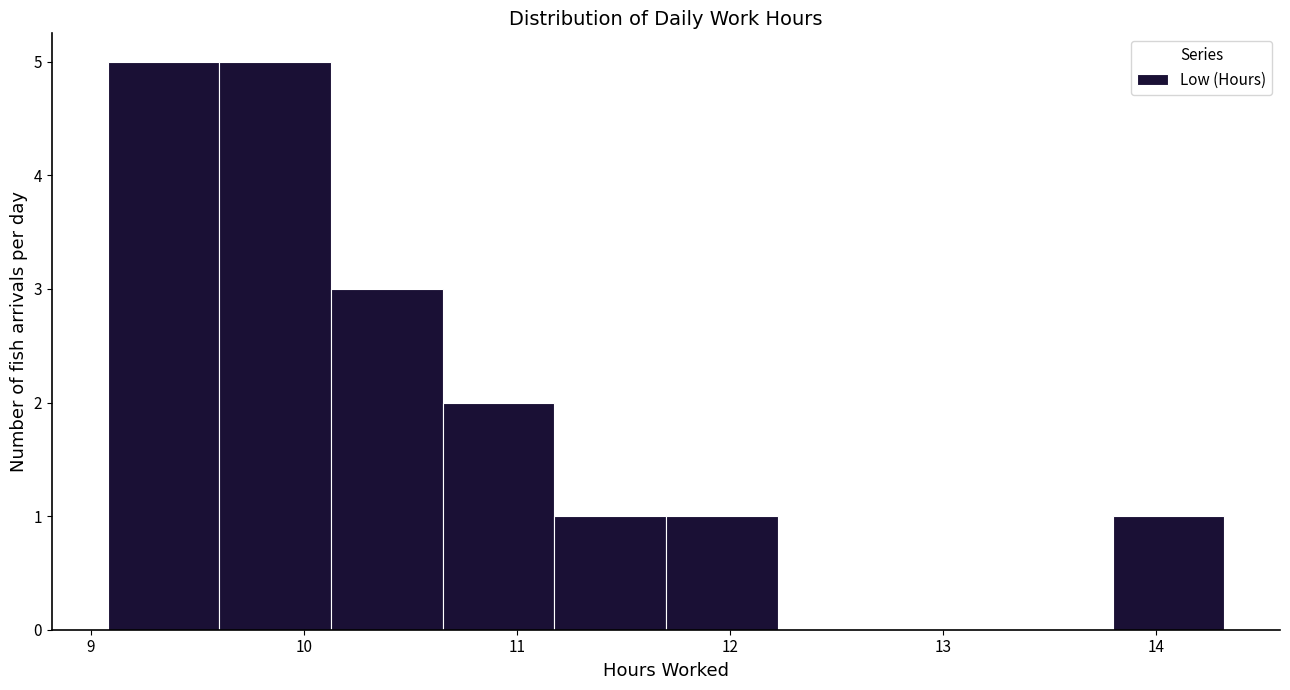

What is the height of the bar covering 9.1 to 9.6 on the x-axis? Neither the bar edges nor the heights are printed on the chart, so give them approximately, as read against the axes.

5